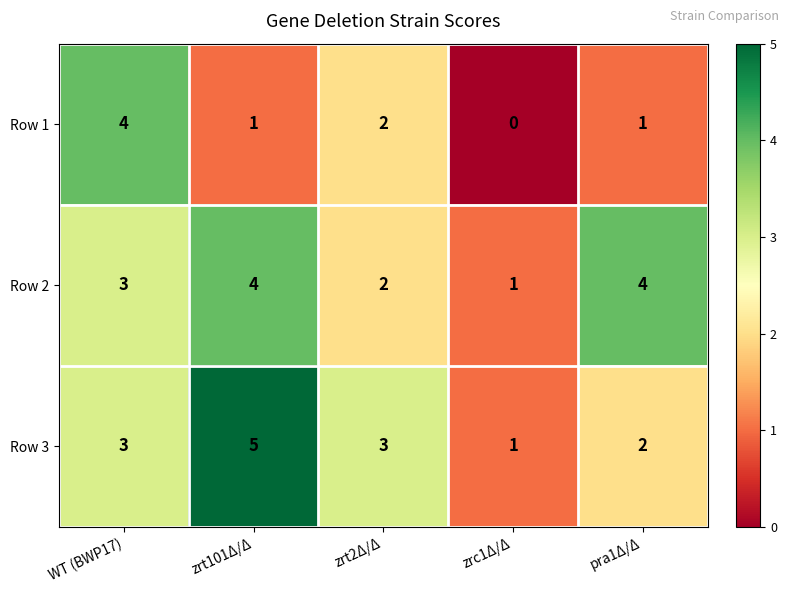

Rank the series at pra1Δ/Δ from highest to lowest value.

Row 2, Row 3, Row 1